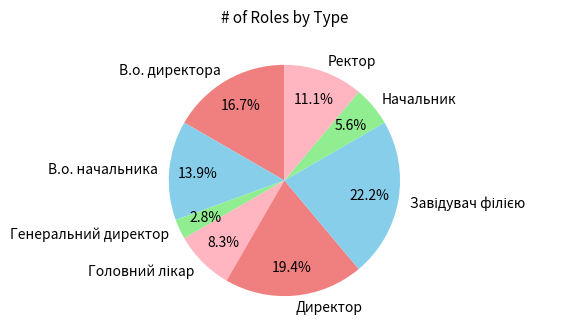

To the nearest percent, what is the difference between the largest and smallest slice percentages?

19%